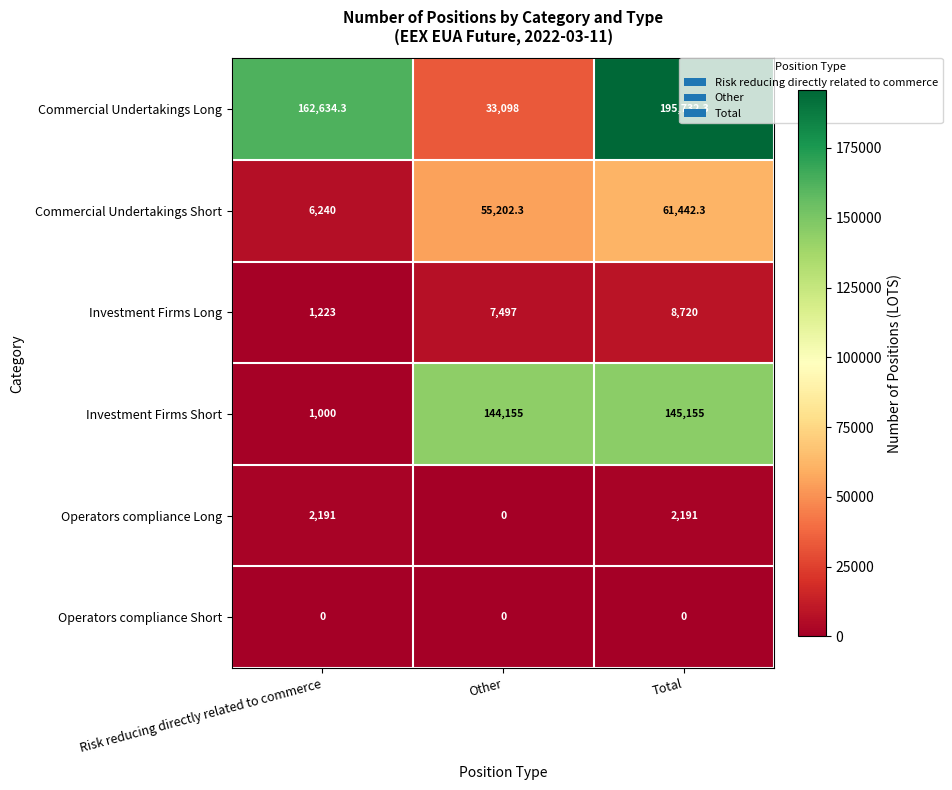

Which category has the highest value across all series?

Total